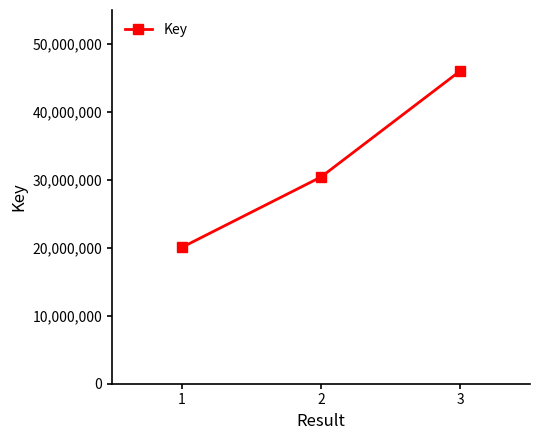

What is the sum of all values?

96523271